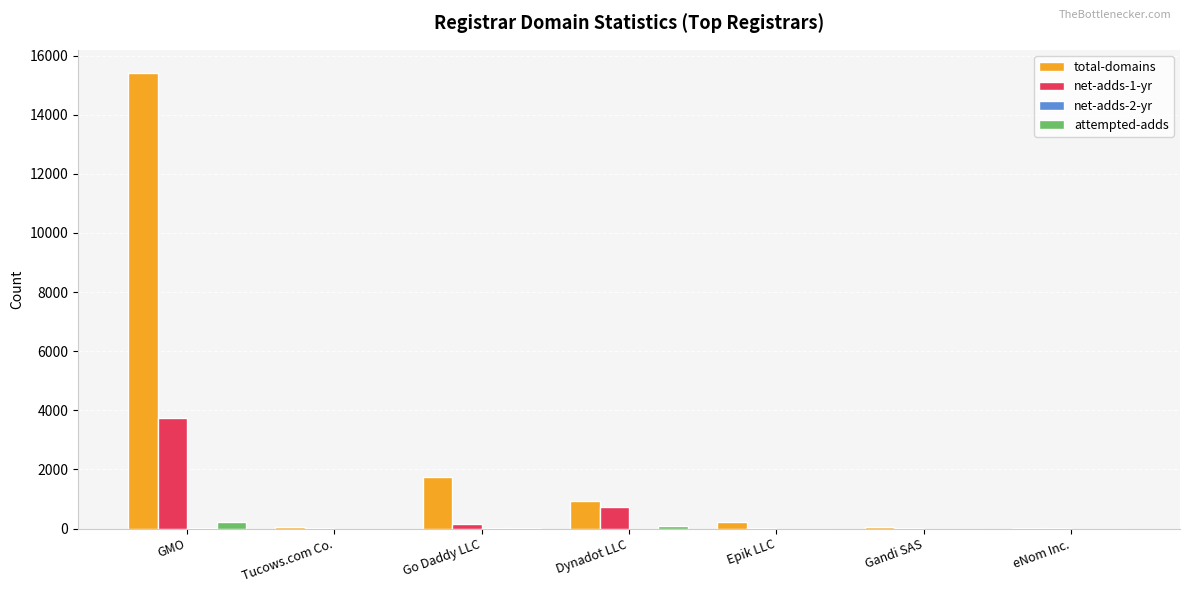

Is the value of net-adds-1-yr at eNom Inc. greater than the value of total-domains at Go Daddy LLC?

No